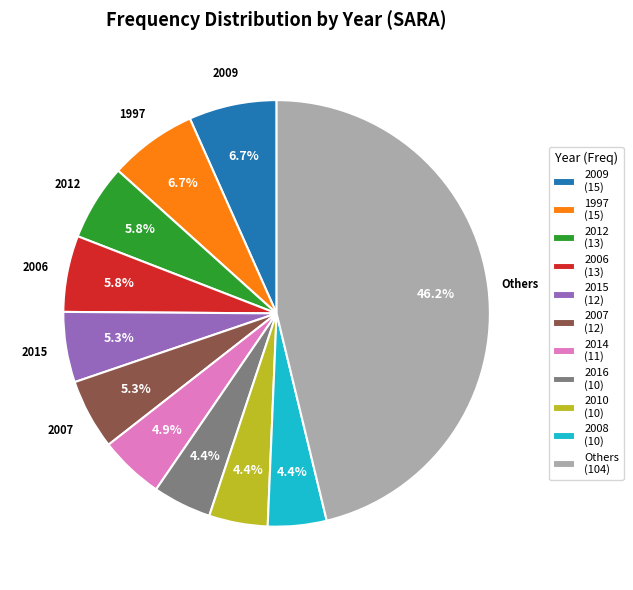

Between 2009 (15) and 2010 (10), which is larger?

2009 (15)